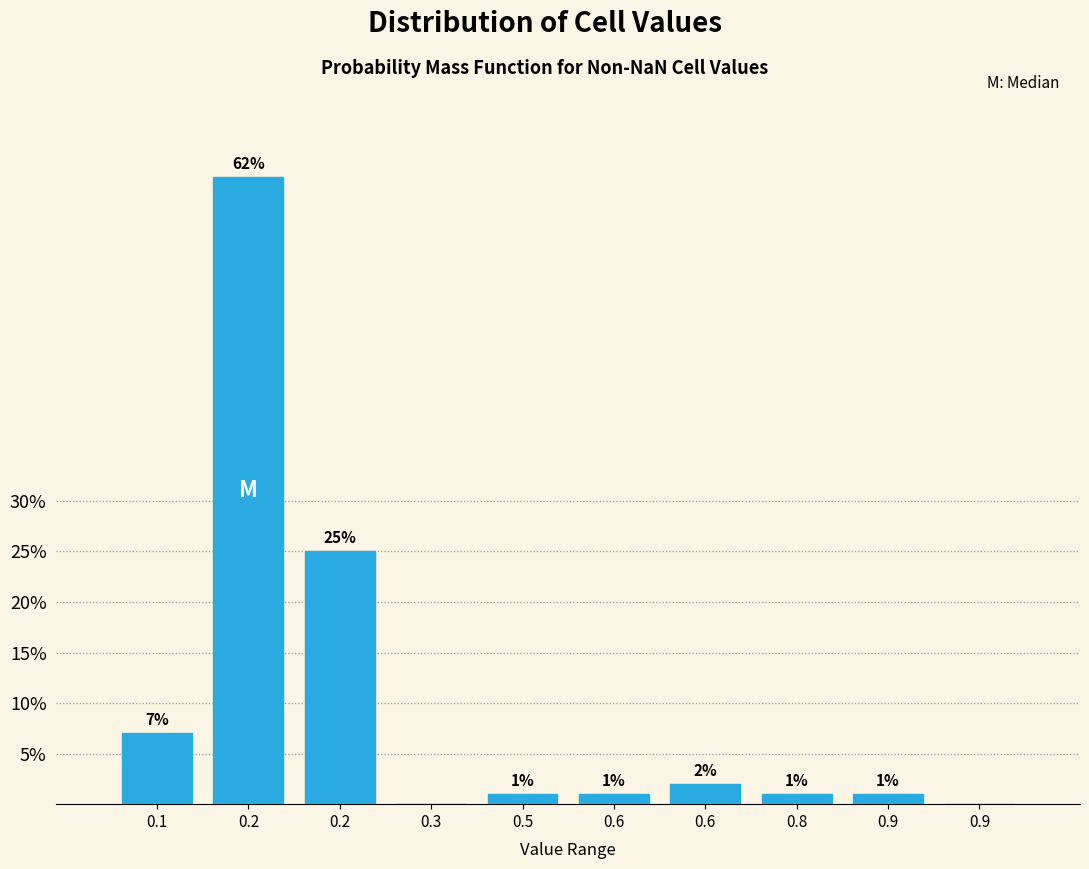

Are the bars horizontal?

No